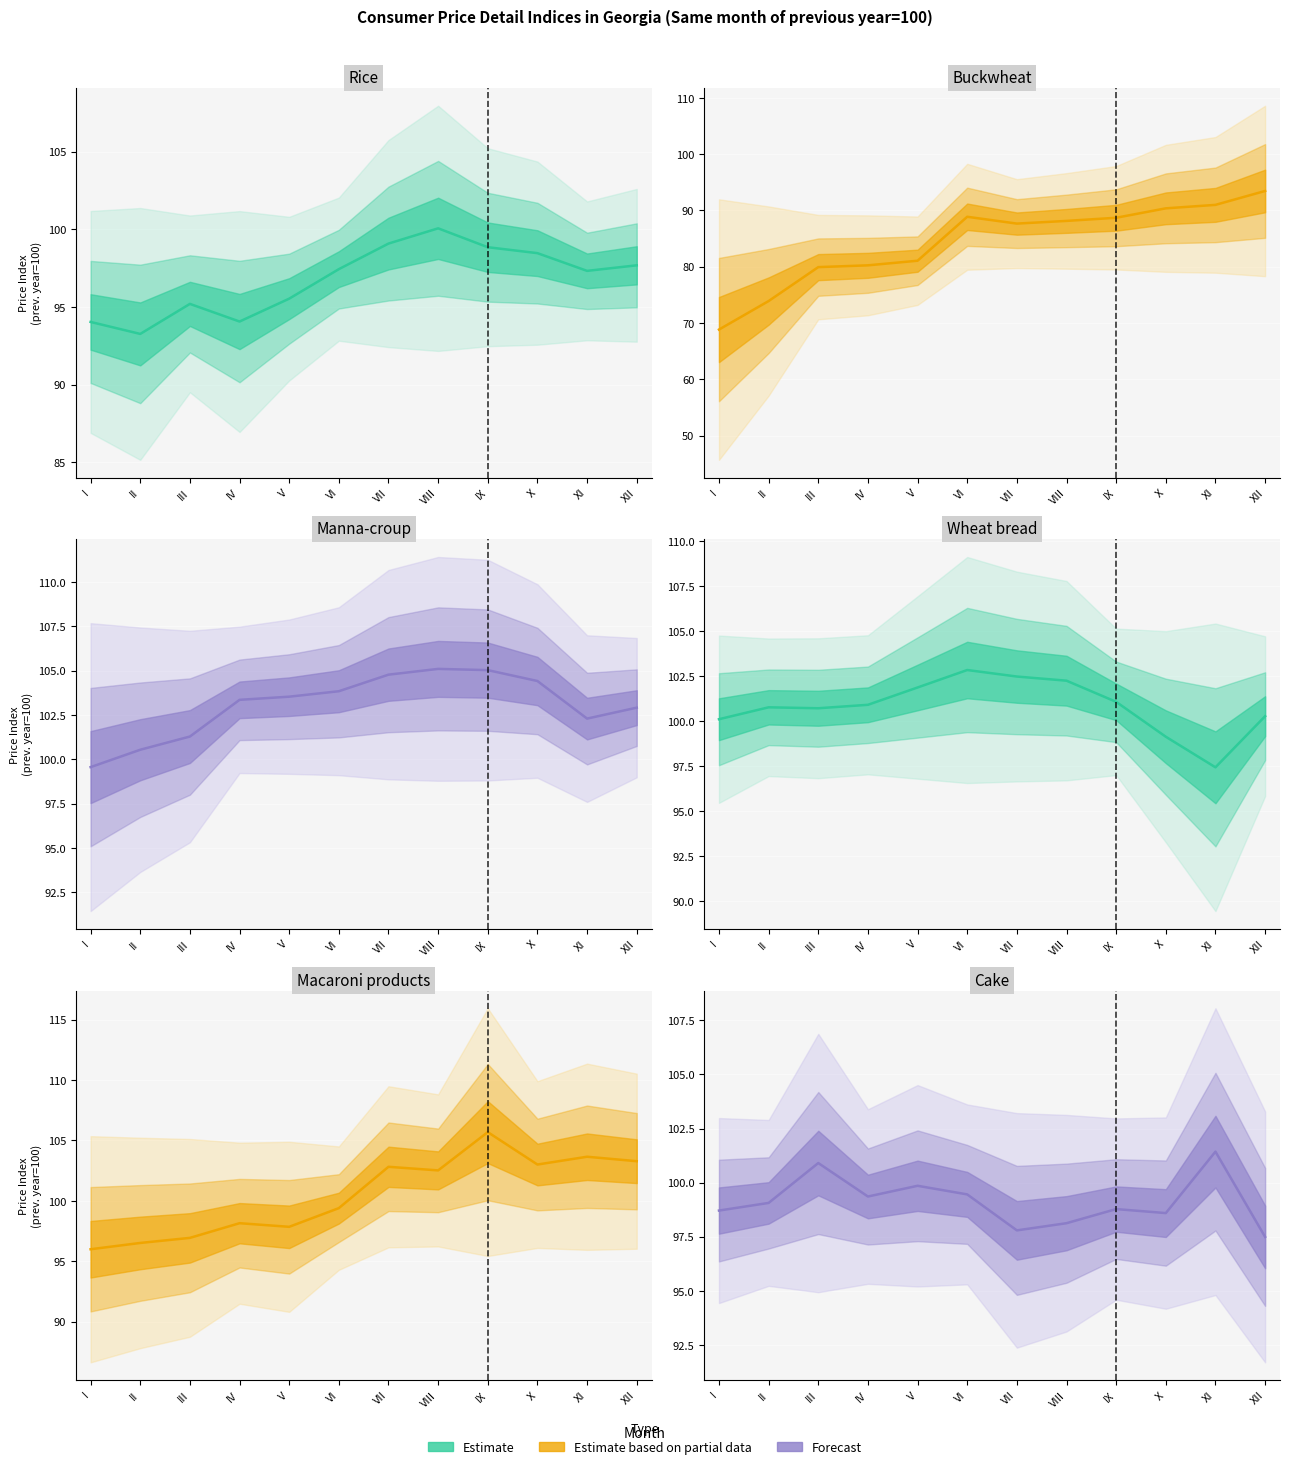

What is the sum of the Rice values at IX and X?

197.3